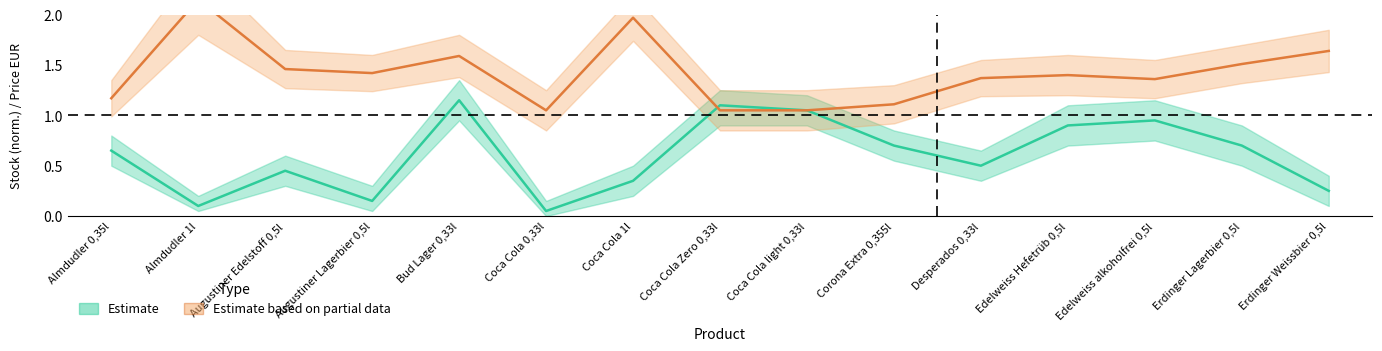

Which series ends up on top after the final intersection of Estimate based on partial data and Estimate?

Estimate